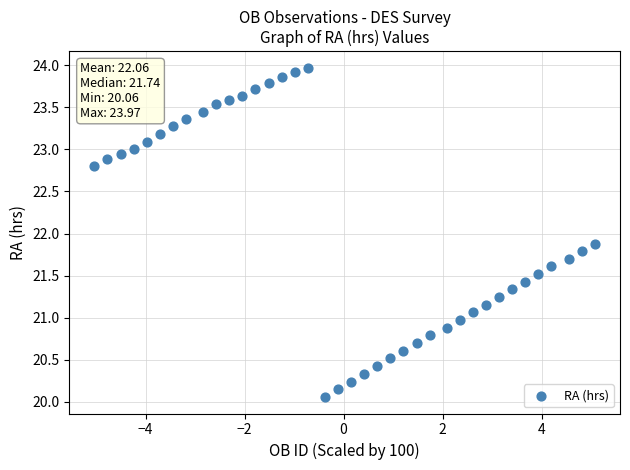

What Y value in the scatter plot is closest to 22?

21.9